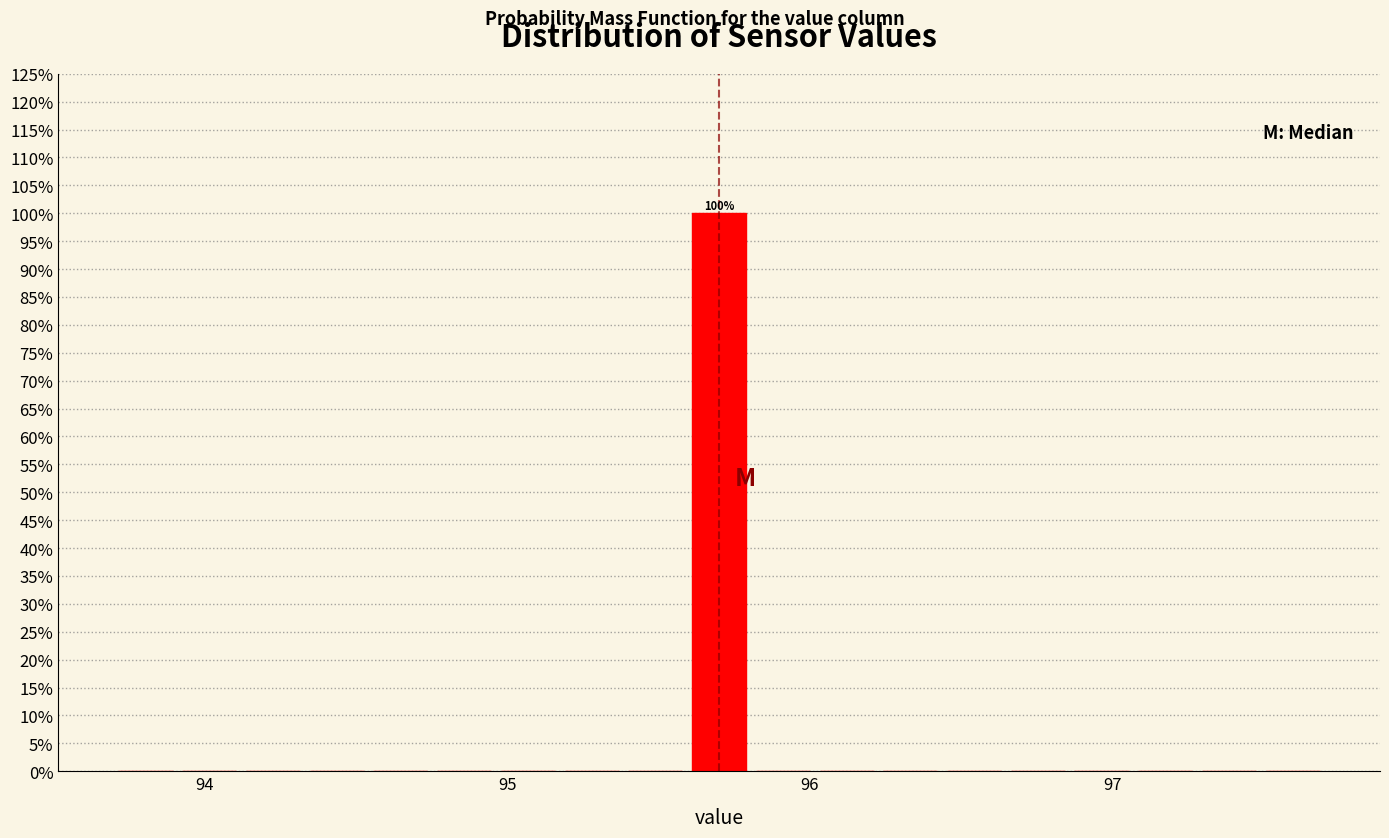

Around what value on the x-axis is the tallest bar? Give the approximate position of its centre, as read against the axis.

95.7